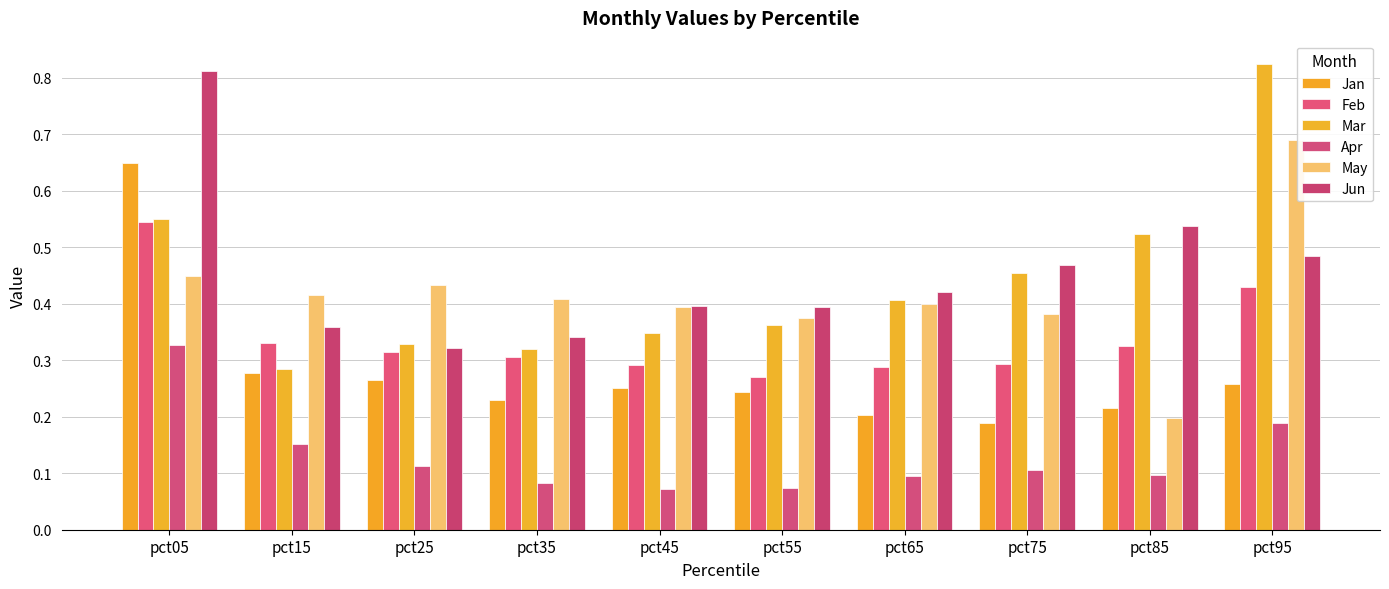

What is the greatest value displayed?

0.8